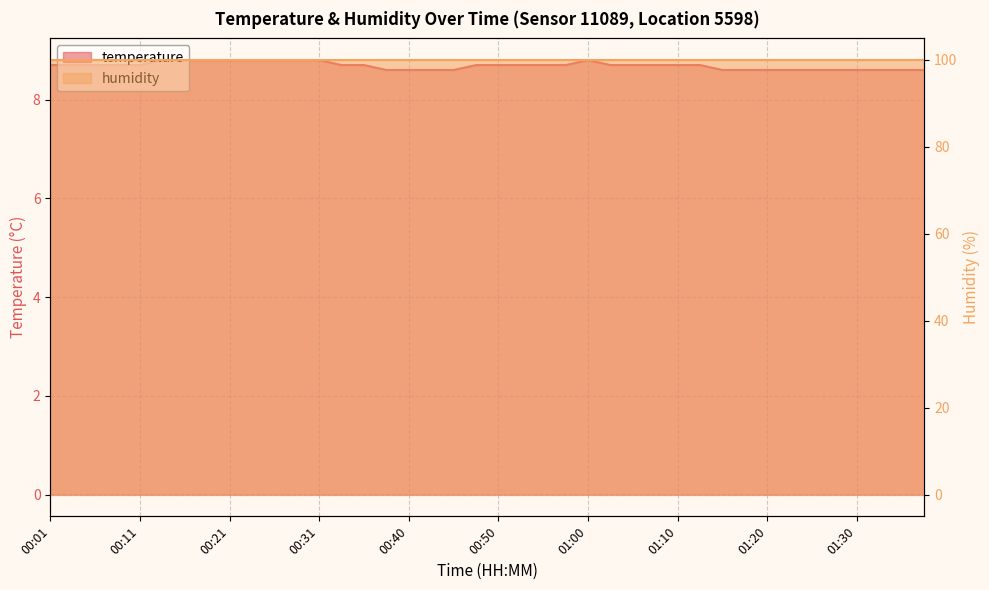

What is the label of the 35th point from the left?

01:25